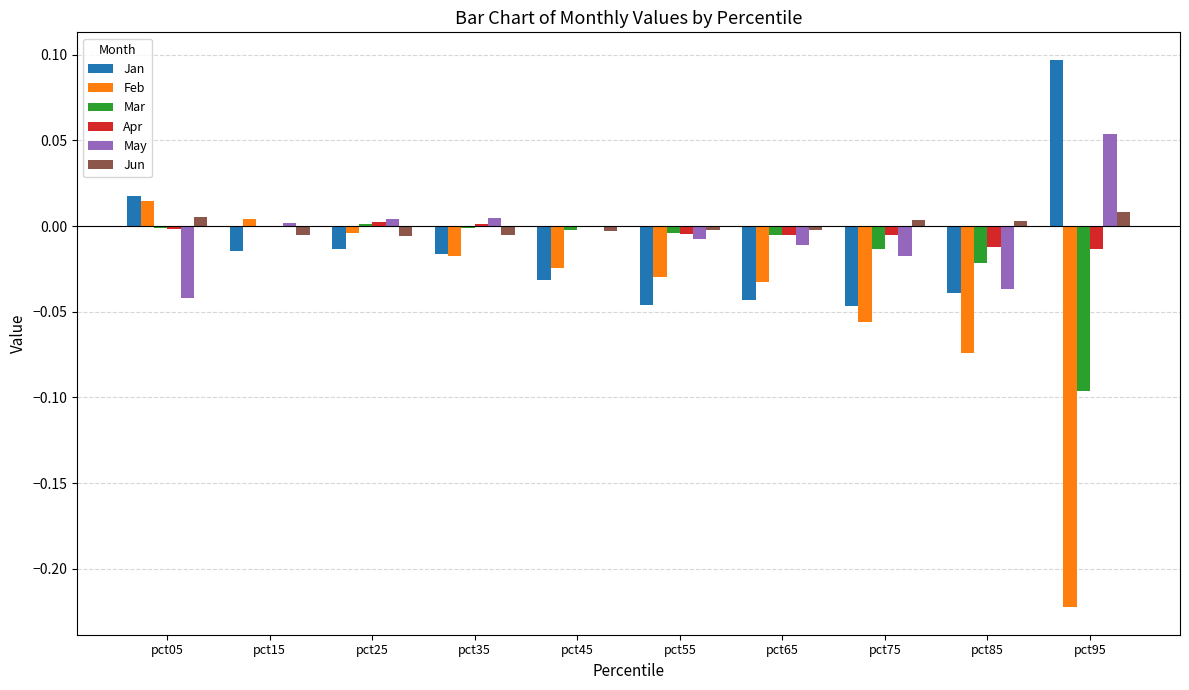

How many data points in Jan are above 0?

2